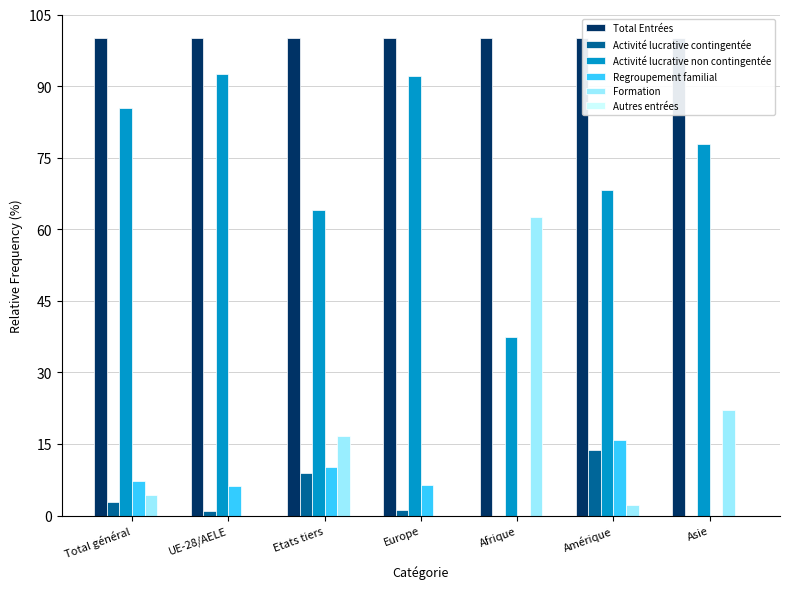

Is it true that Activité lucrative contingentée equals 2.9 at Total général?

True